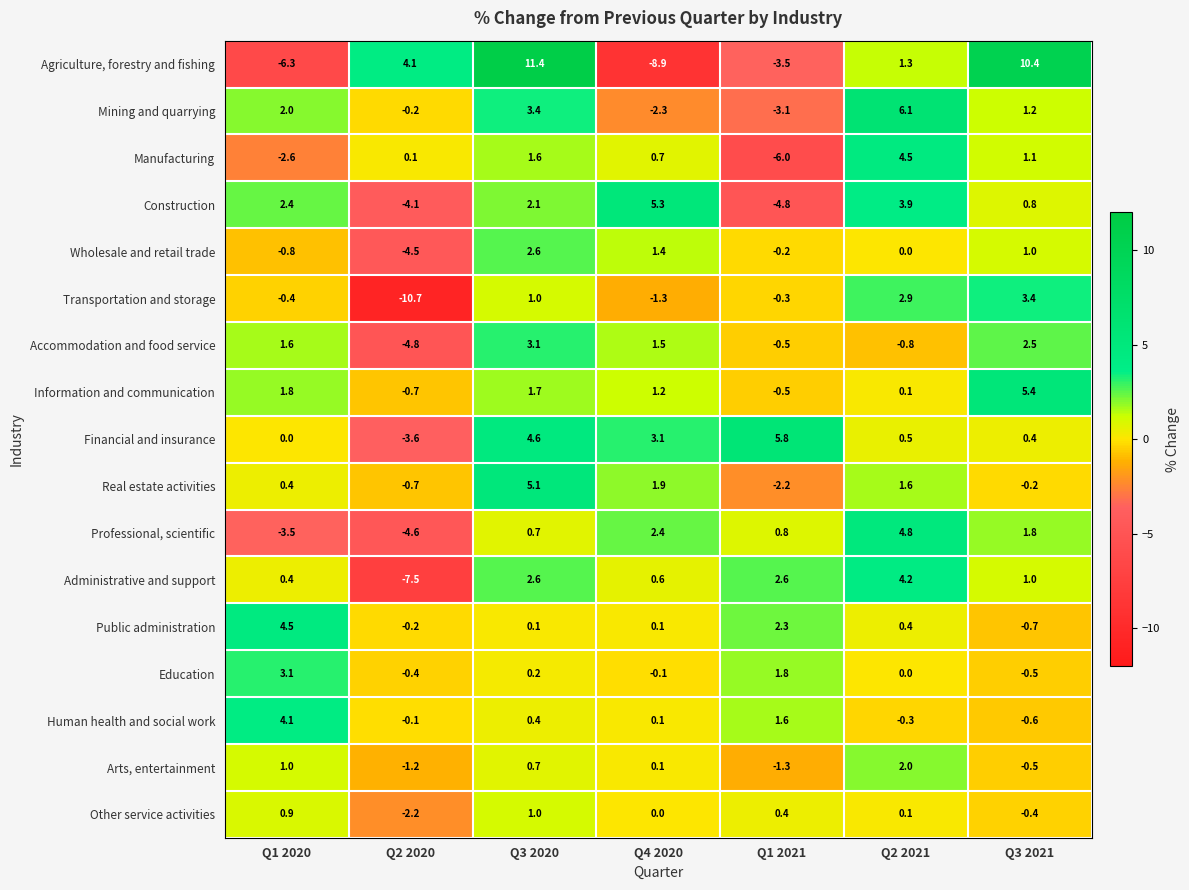

What is the sum of all Arts, entertainment values?

0.8